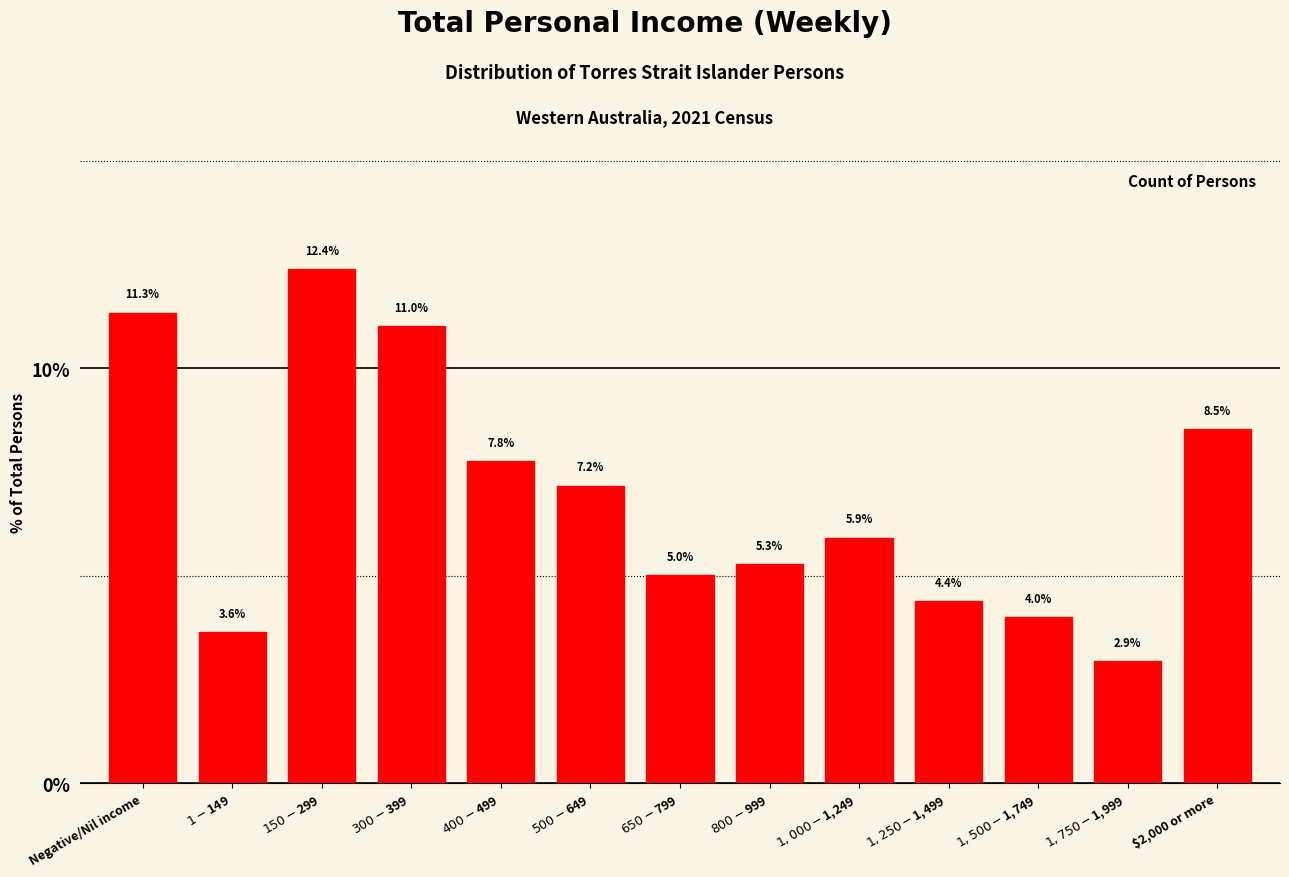

Reading left to right, list all the values displayed in this chart.

11.3	3.6	12.4	11.0	7.8	7.2	5.0	5.3	5.9	4.4	4.0	2.9	8.5